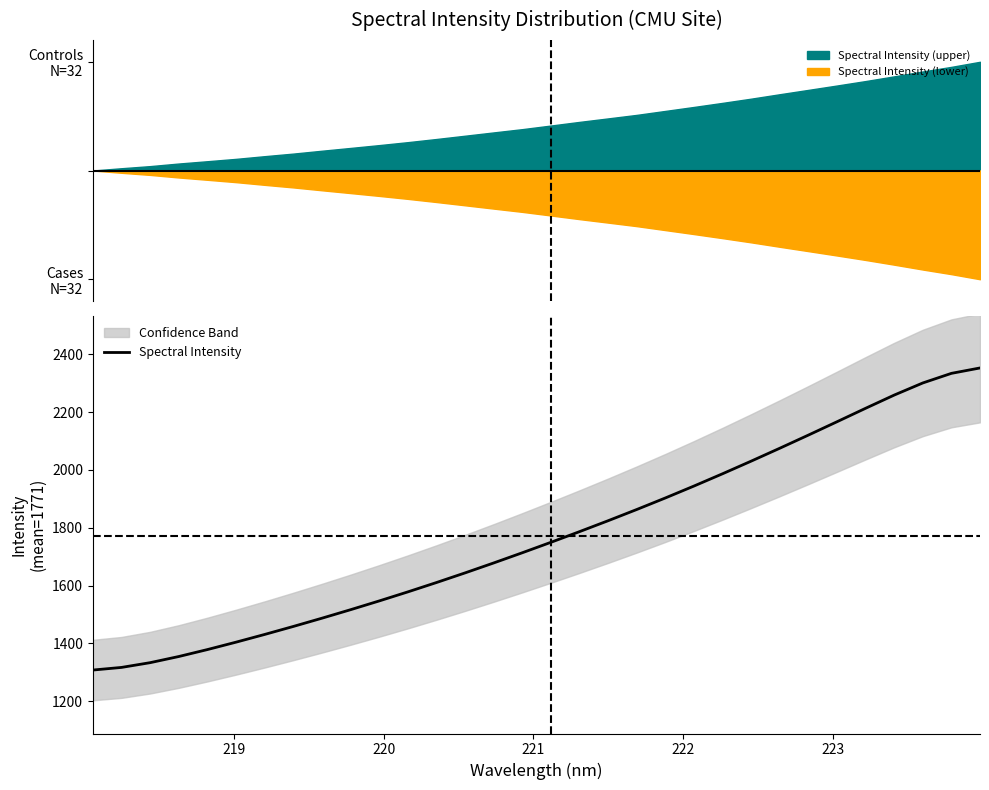

What is the sum of all values?

56677.7